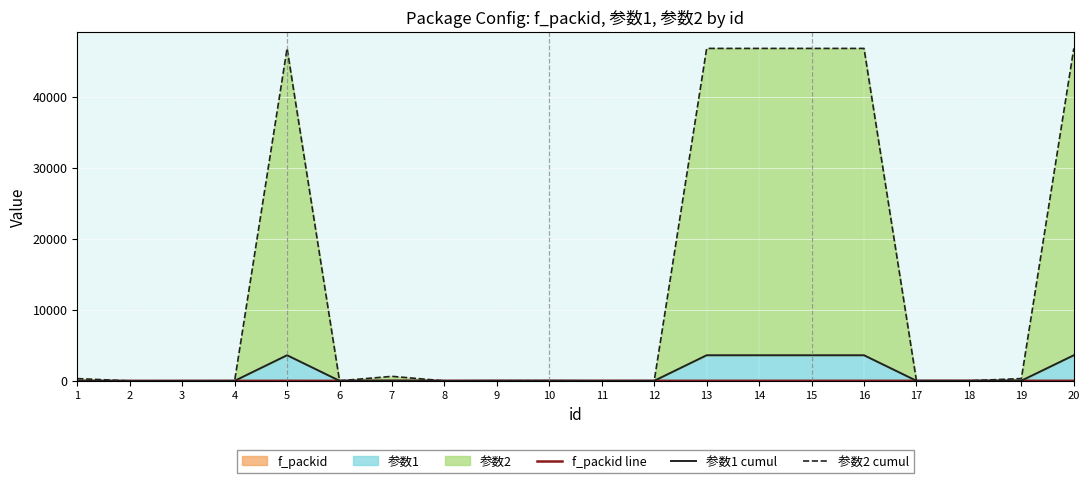

What is the average value of the 参数2 cumul series?

14116